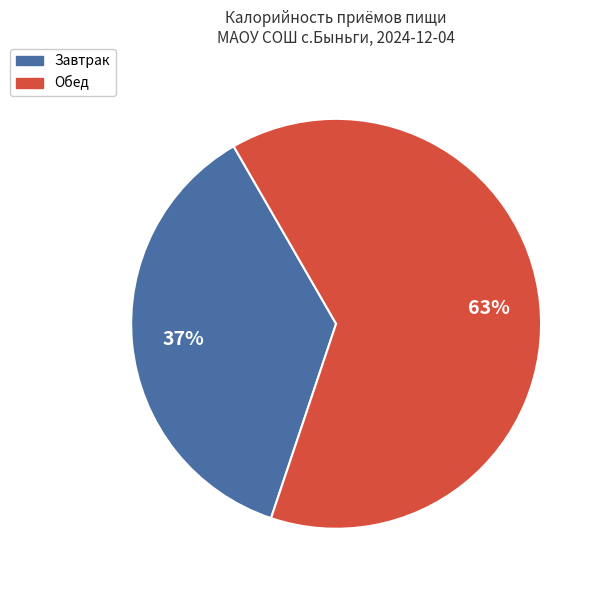

What percentage is the Обед slice, to the nearest percent?

63%